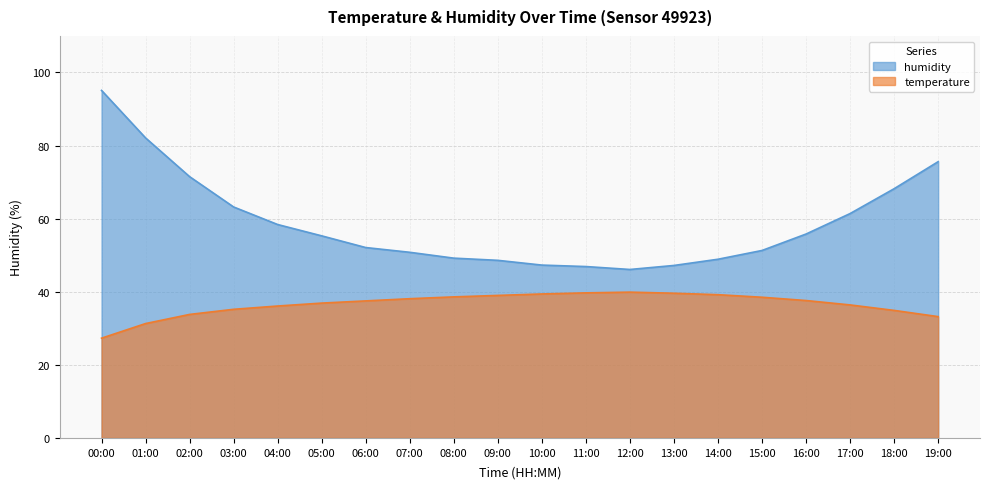

Reading left to right, extract all data points from this chart.

humidity: 95.1	82.1	71.5	63.2	58.4	55.3	52.1	50.8	49.2	48.6	47.3	46.9	46.1	47.2	48.9	51.3	55.8	61.4	68.2	75.6
temperature: 27.3	31.3	33.8	35.2	36.1	36.9	37.5	38.1	38.6	39.0	39.4	39.7	39.9	39.6	39.2	38.5	37.6	36.4	34.9	33.2